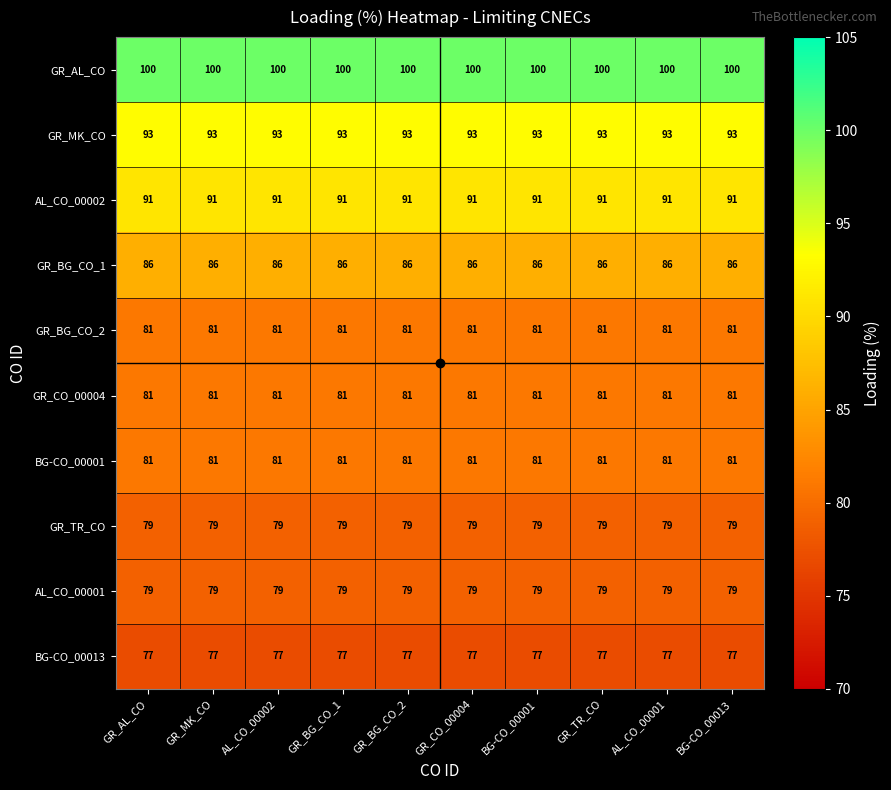

What is the minimum value shown in the chart?

77